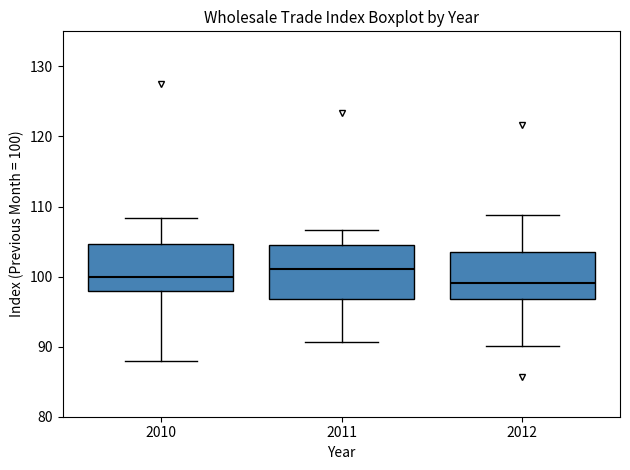

Reading left to right, transcribe this box plot: for each box, give where its median line is, the range the box spans, and where its two whiskers end, as read against the y-axis. The values are not printed on the chart, so give them approximately, as read against the axis.

2010: median 100, box 98 to 105, whiskers 88 to 108
2011: median 101, box 97 to 105, whiskers 91 to 107
2012: median 99, box 97 to 103, whiskers 90 to 109